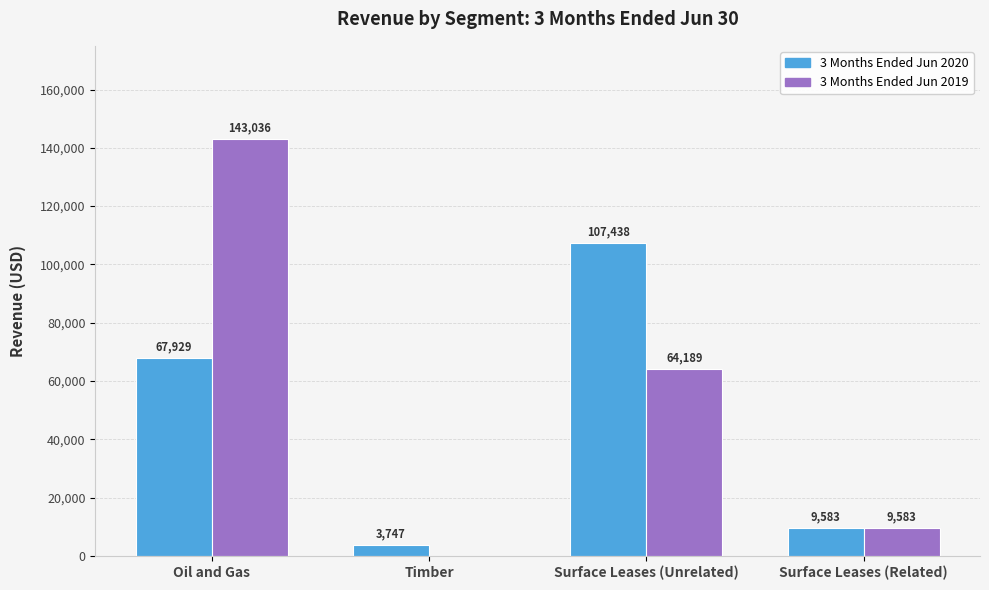

Is it true that 3 Months Ended Jun 2019 equals 108015 at Surface Leases (Unrelated)?

False